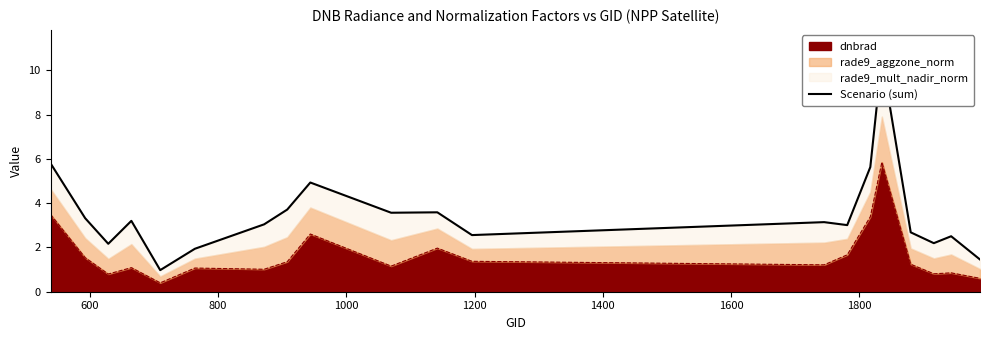

What is the maximum value for dnbrad?

5.9